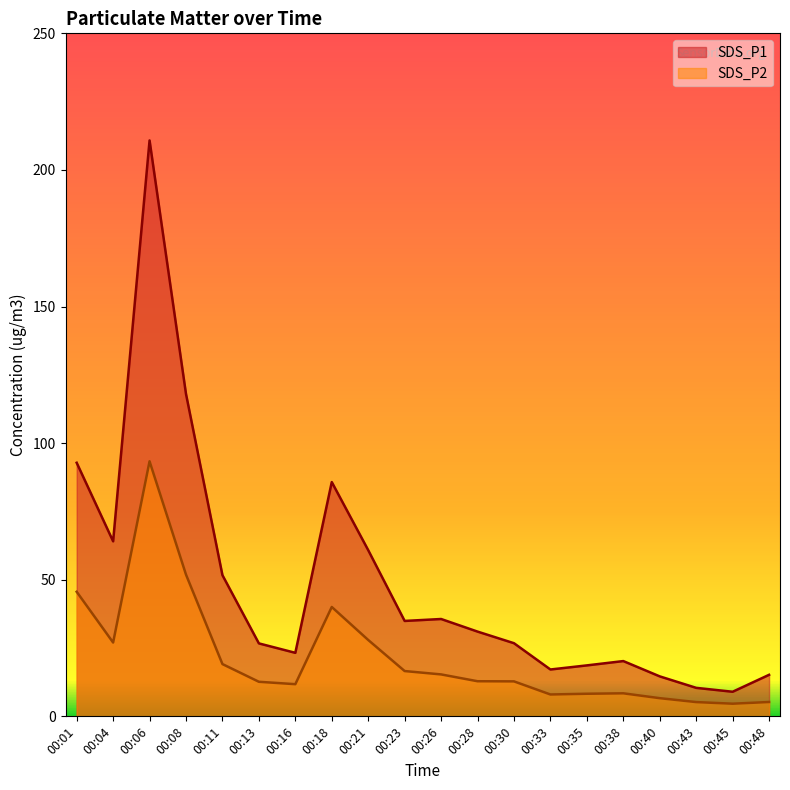

True or false: SDS_P2 and SDS_P1 cross at least once.

False